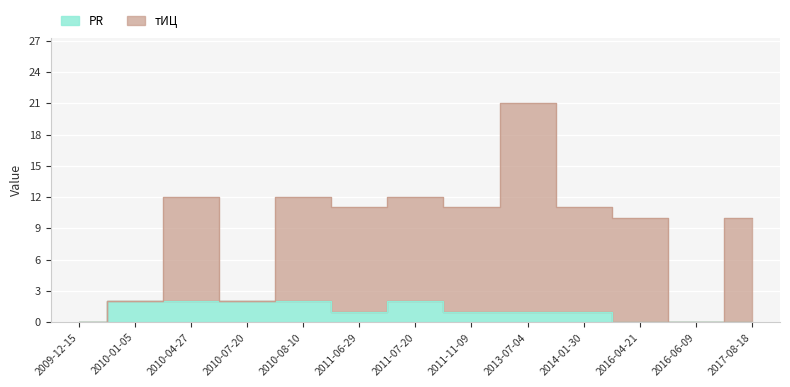

At how many categories does at least one series exceed 2?

9